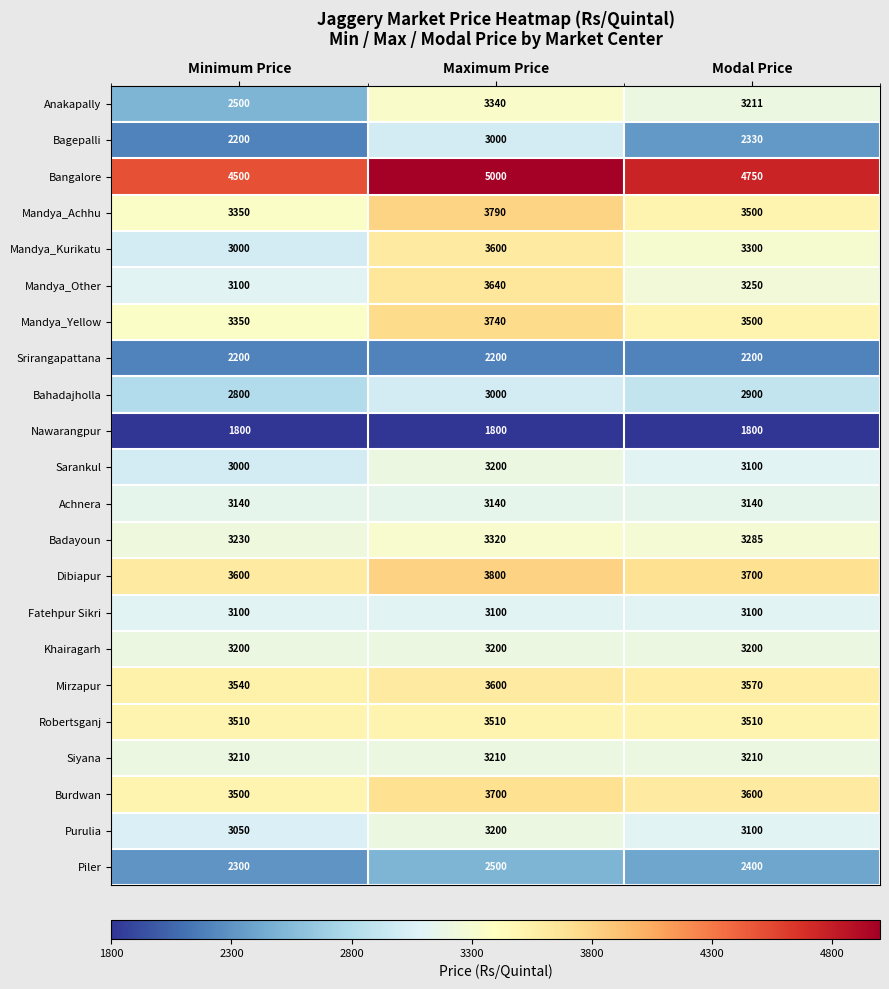

The Fatehpur Sikri series shows 3100 at Maximum Price. True or false?

True